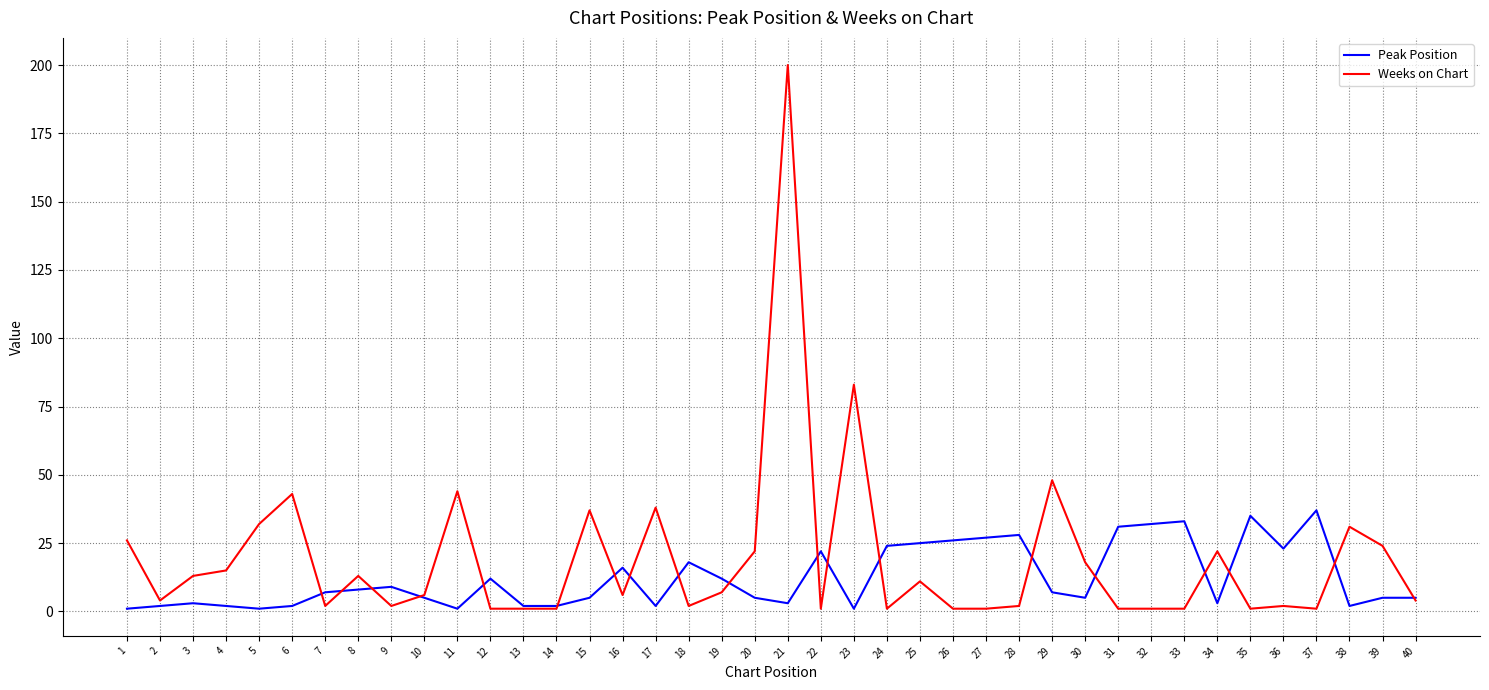

Which label corresponds to the largest value in the chart?

21